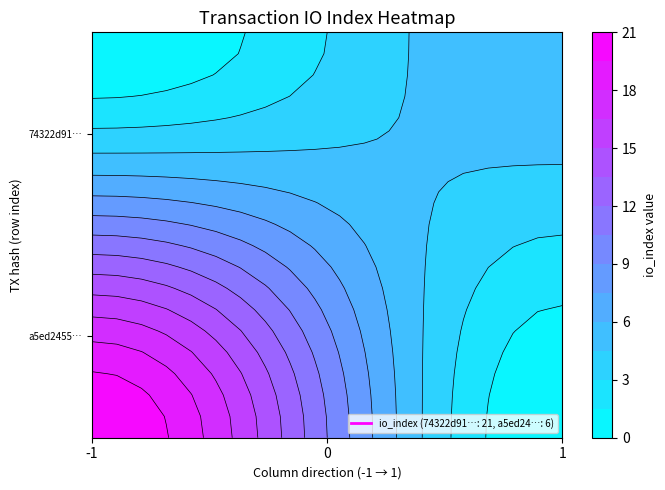

What is the sum of all a5ed2455c46a4eaf36d4c2fe0c6e9b13738eefe values?

7